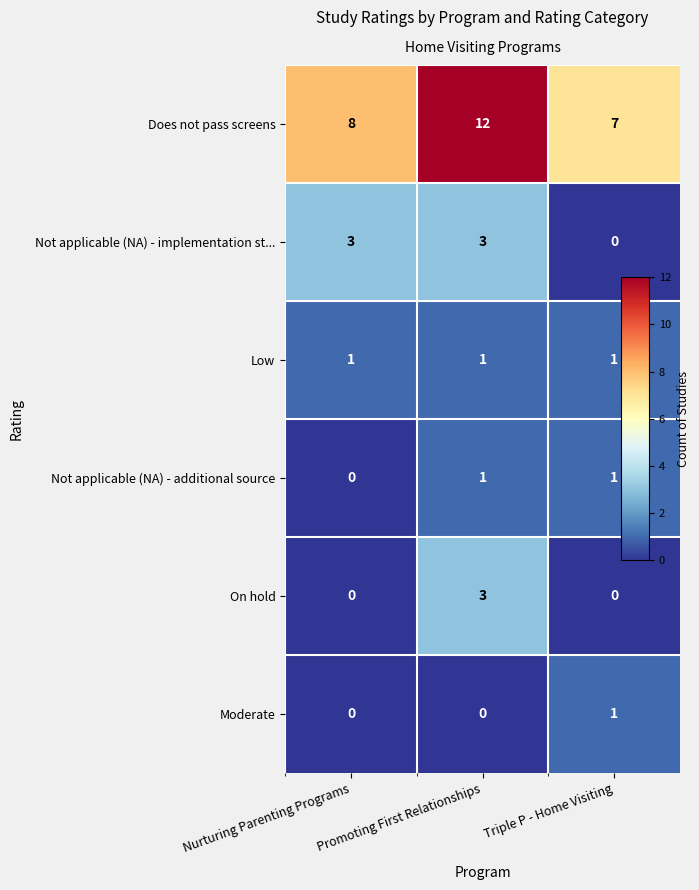

What is the difference between the maximum and minimum values in the Not applicable (NA) - implementation st... series?

3